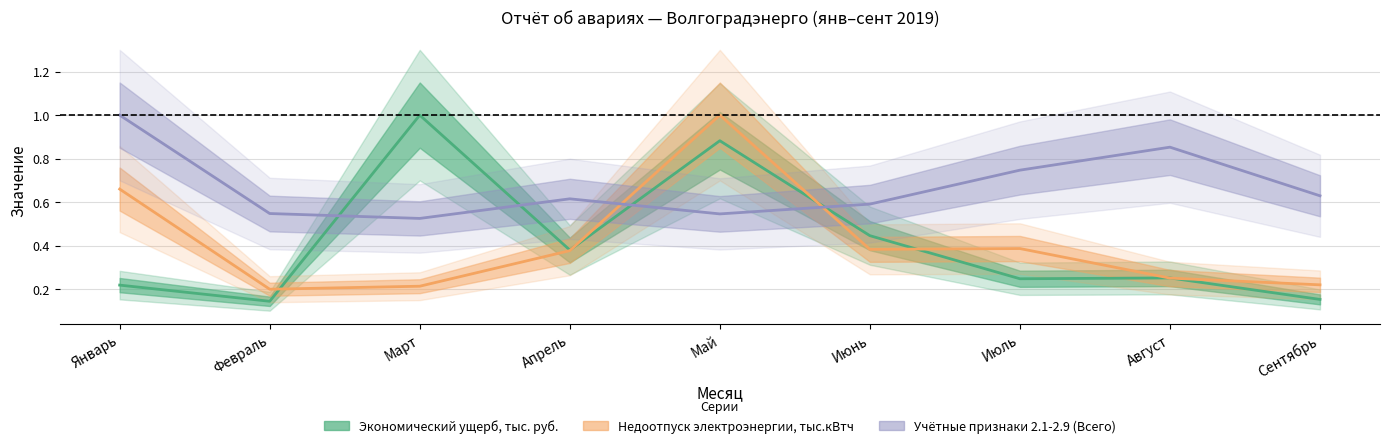

What are all the series names shown in the legend?

Экономический ущерб, тыс. руб., Недоотпуск электроэнергии, тыс.кВтч, Учётные признаки 2.1-2.9 (Всего)